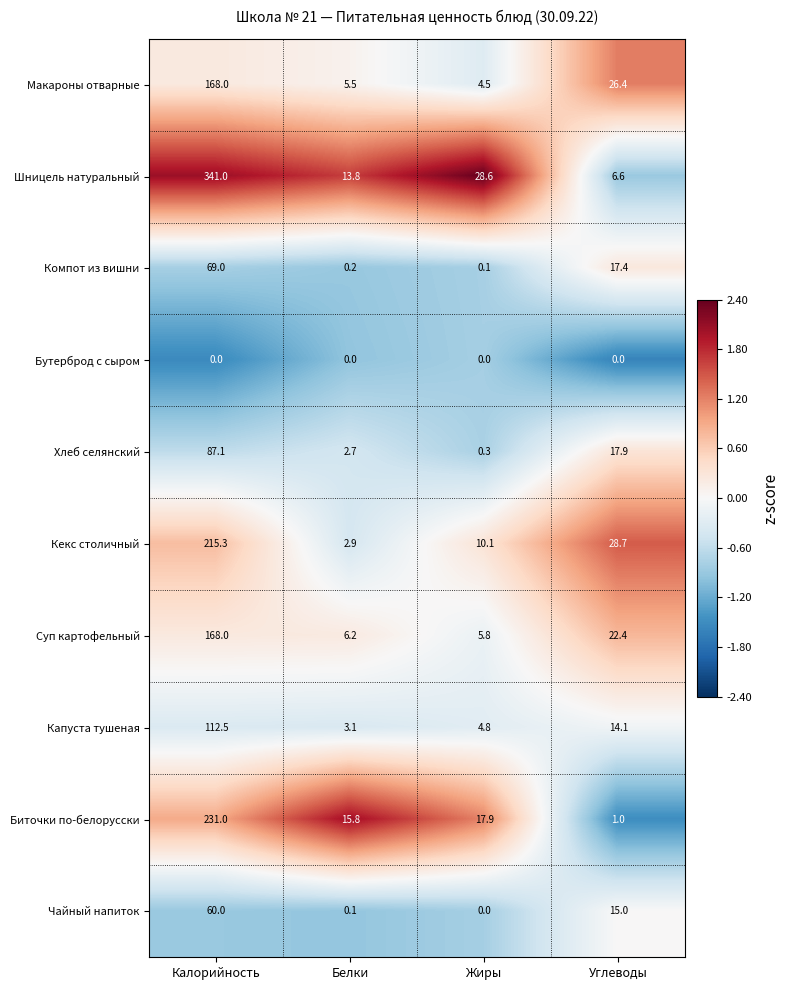

What is the sum of all Макароны отварные values?

204.4